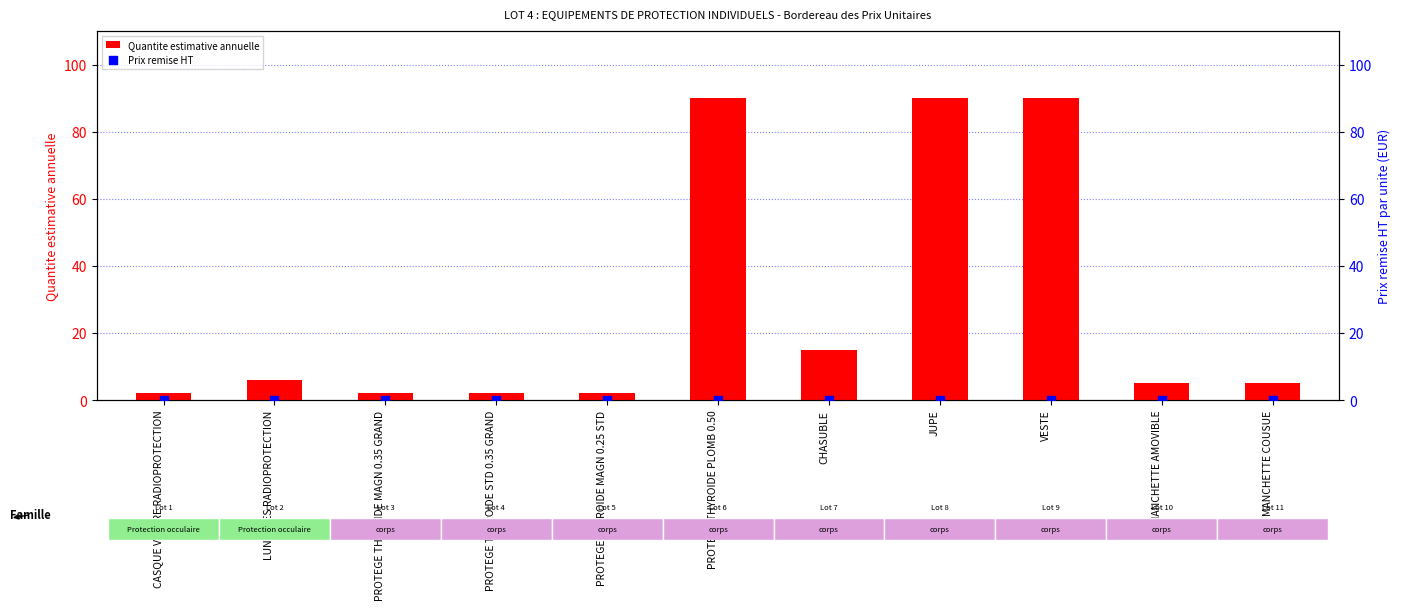

What is the total value across all series at MANCHETTE AMOVIBLE?

5